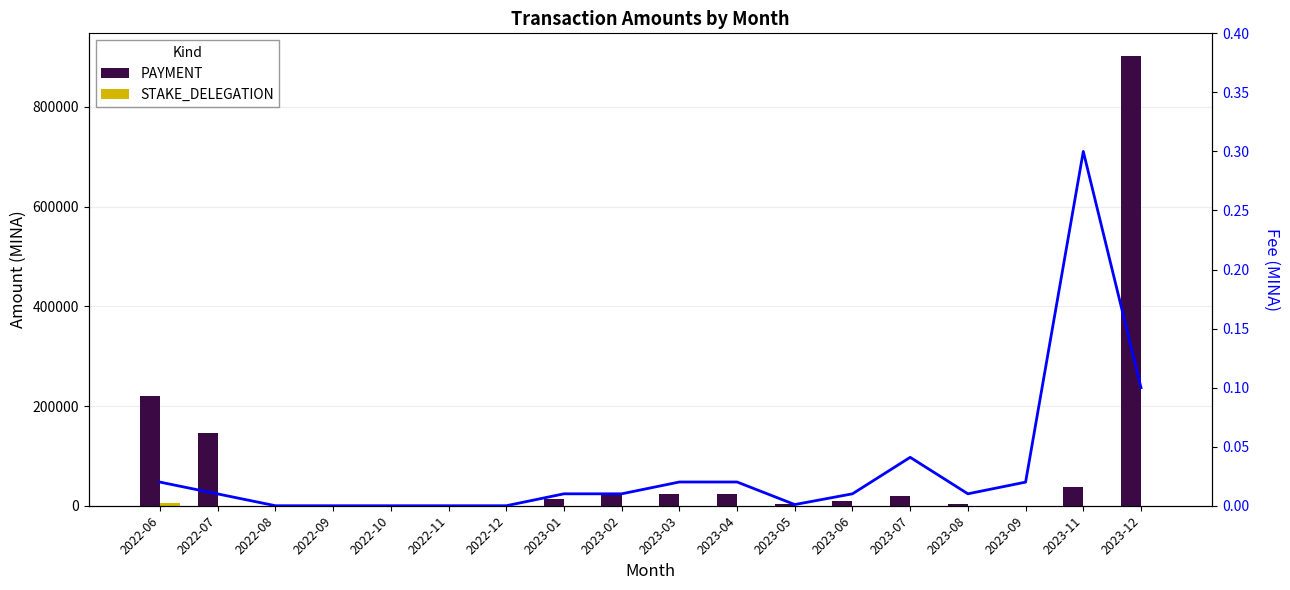

What is the difference between the maximum and minimum values in the PAYMENT series?

902499.1